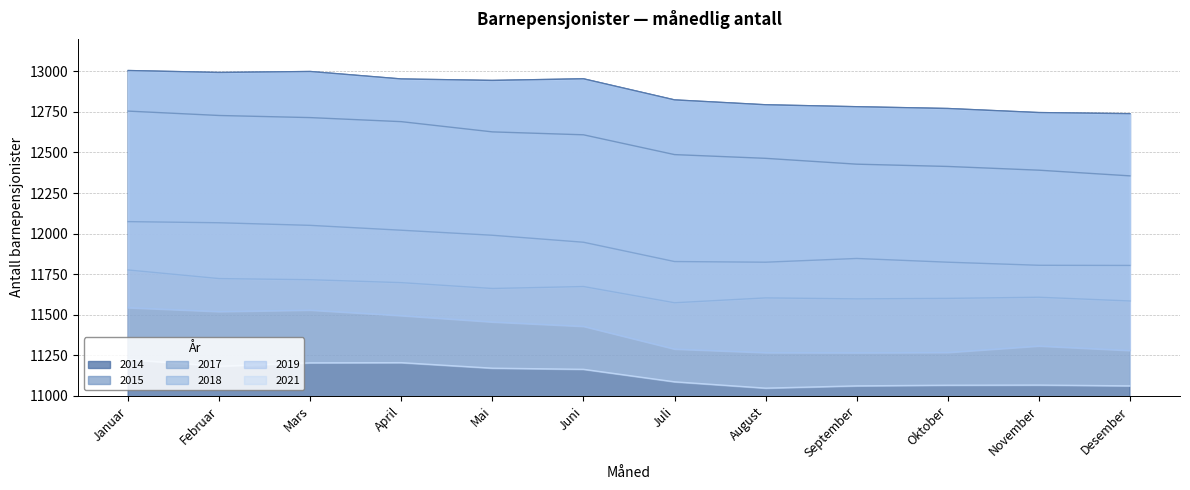

Which has a higher value, Juni or Juli?

Juni